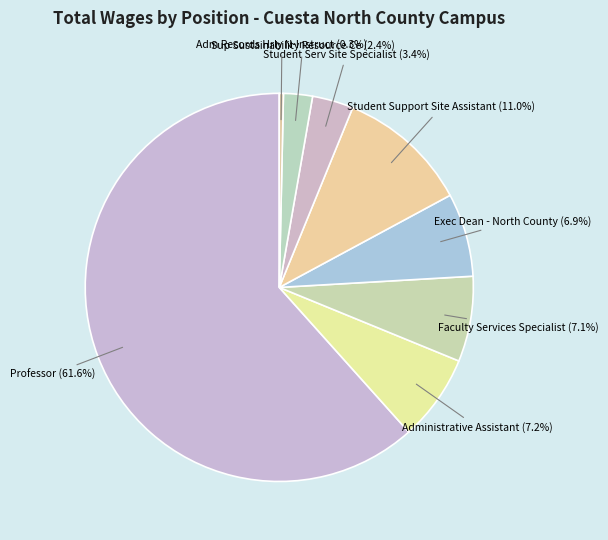

Which slice is the largest?

Professor